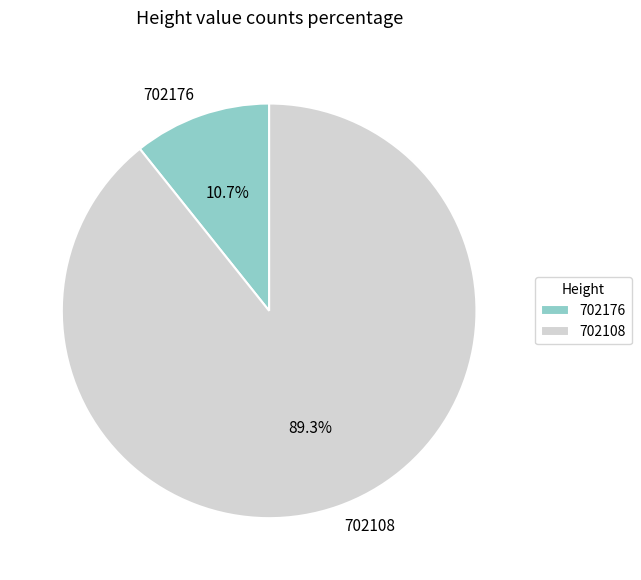

What is the majority slice?

702108